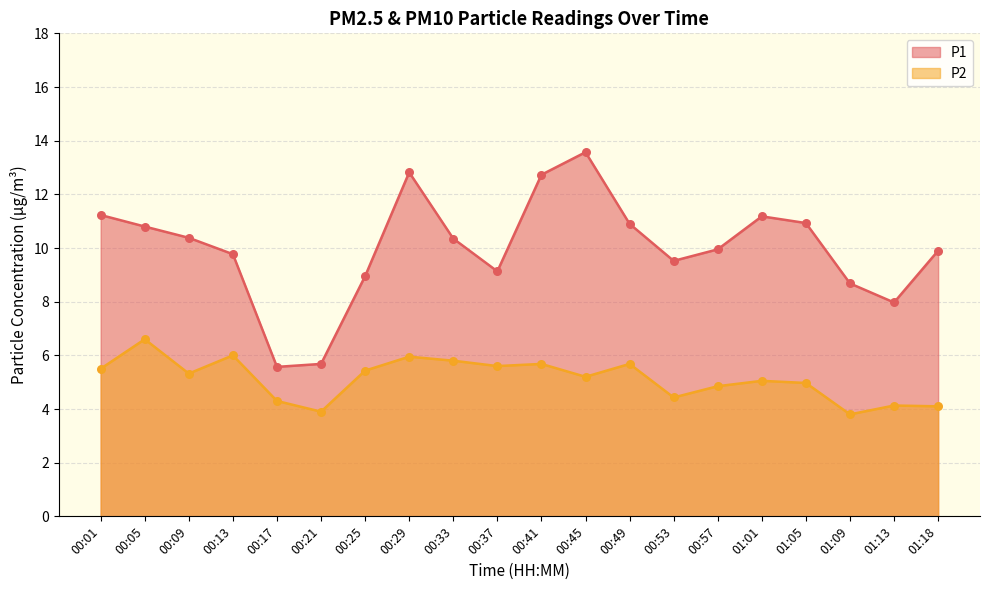

What is the total value across all series at 00:45?

18.8